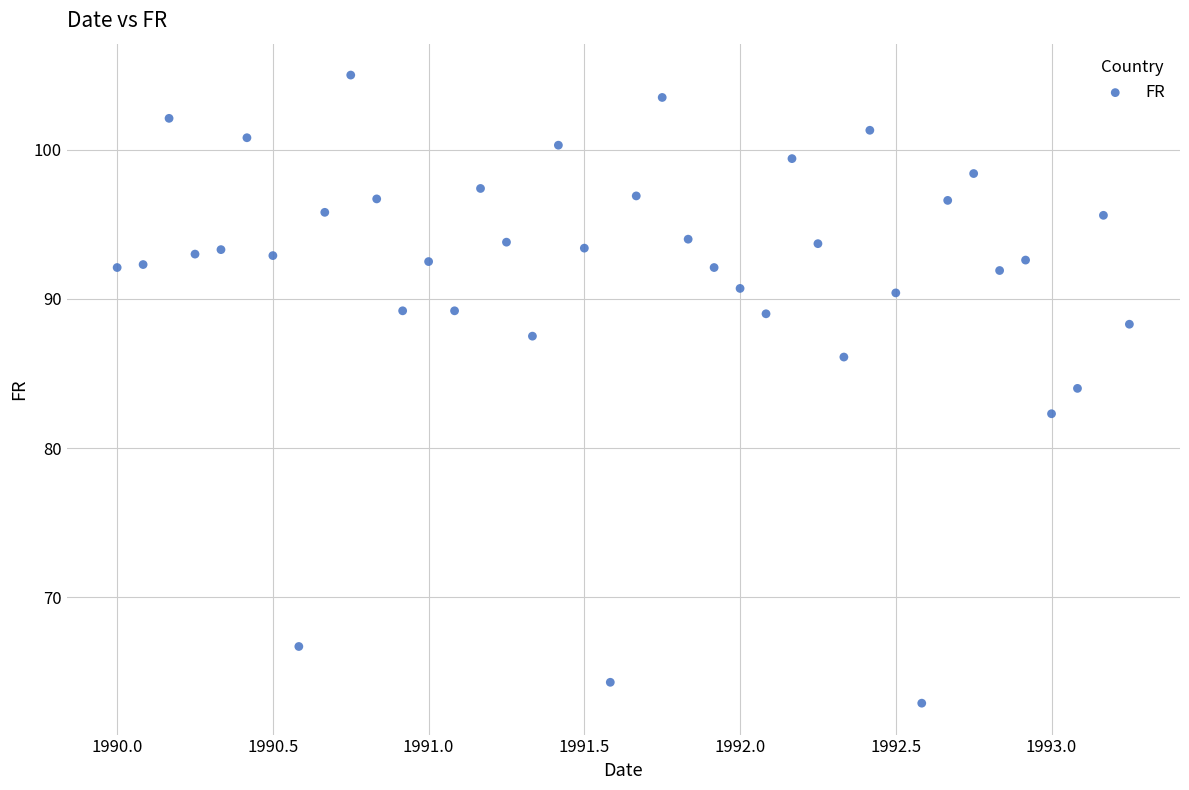

What is the range of X values (max minus min)?

3.2